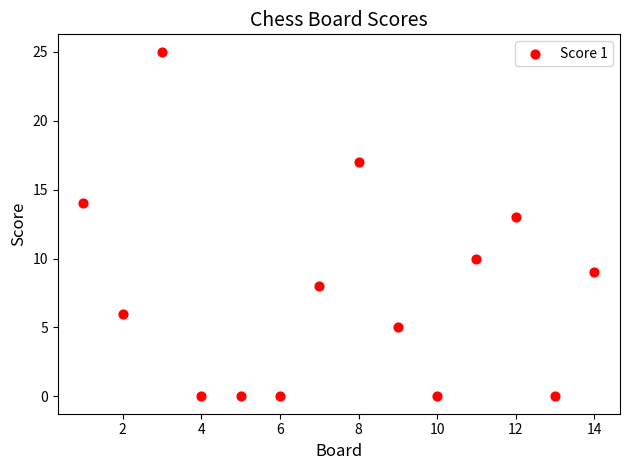

What is the range of X values (max minus min)?

13